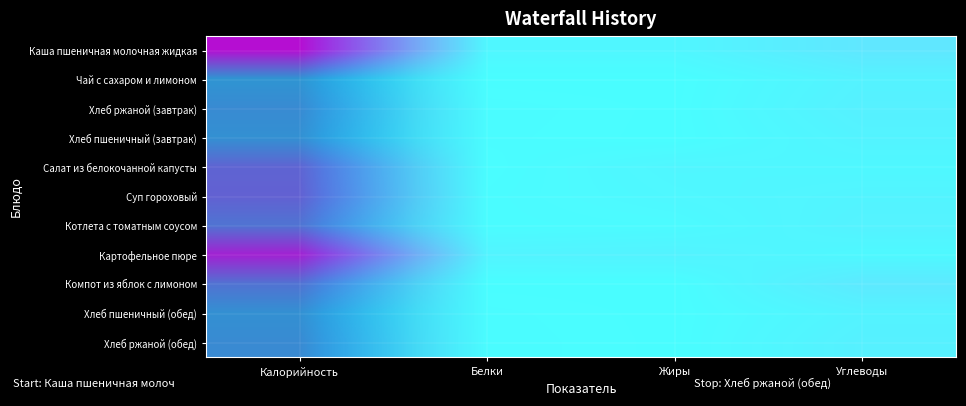

True or false: Картофельное пюре has a value of 0.0 at Жиры.

True